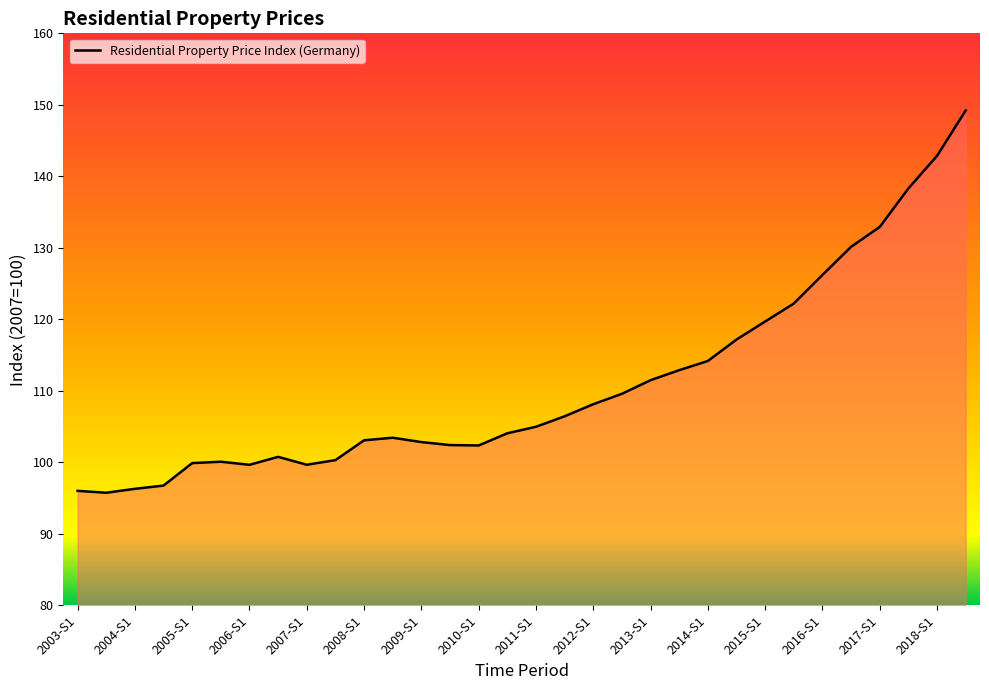

What is the difference between the maximum and minimum values?

53.4